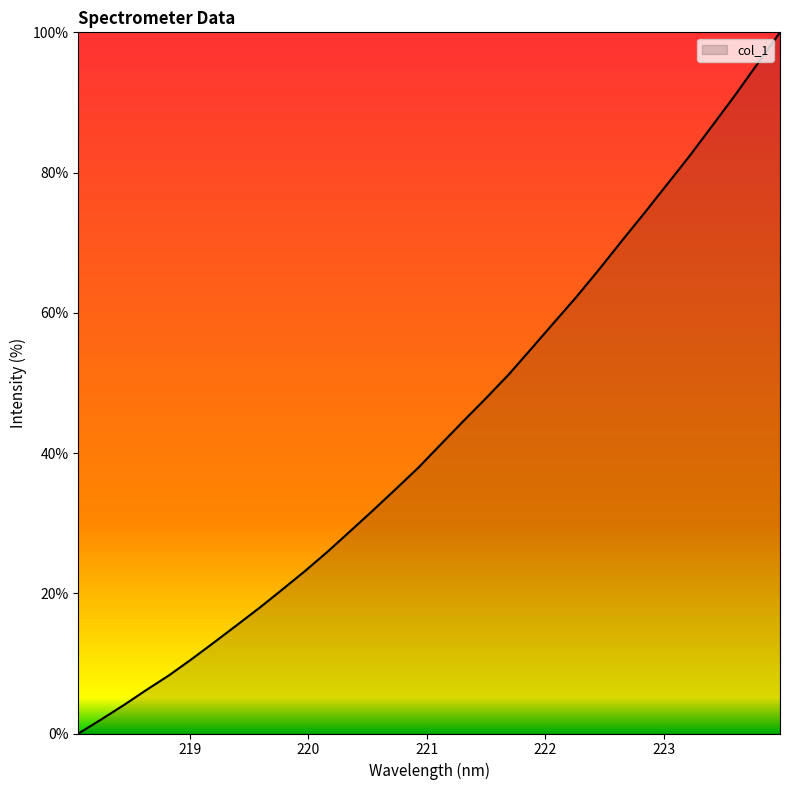

What is the maximum value shown in the chart?

100.0